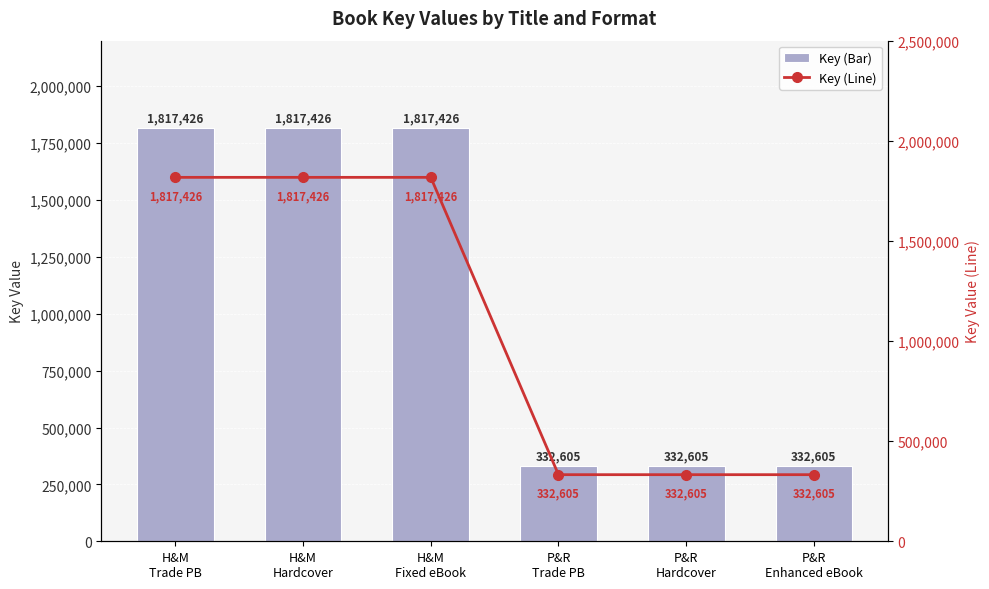

Is it true that Key (Bar) equals 159909 at P&R
Enhanced eBook?

False